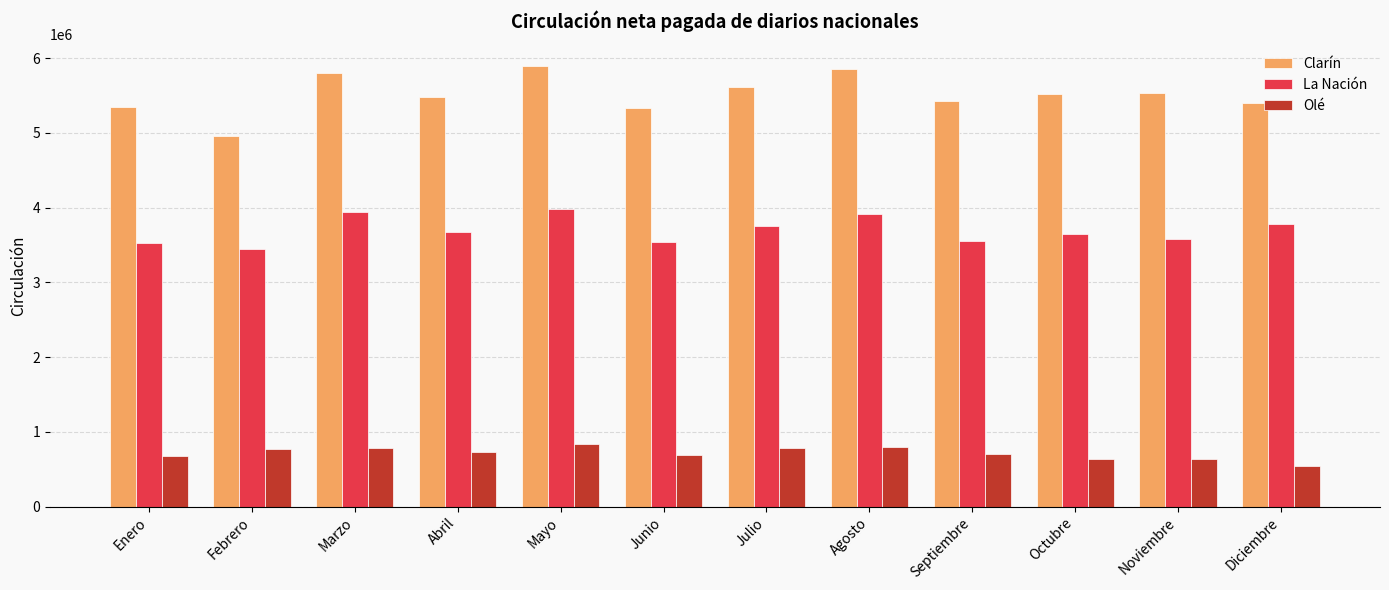

What is the highest value of the La Nación series?

3975840